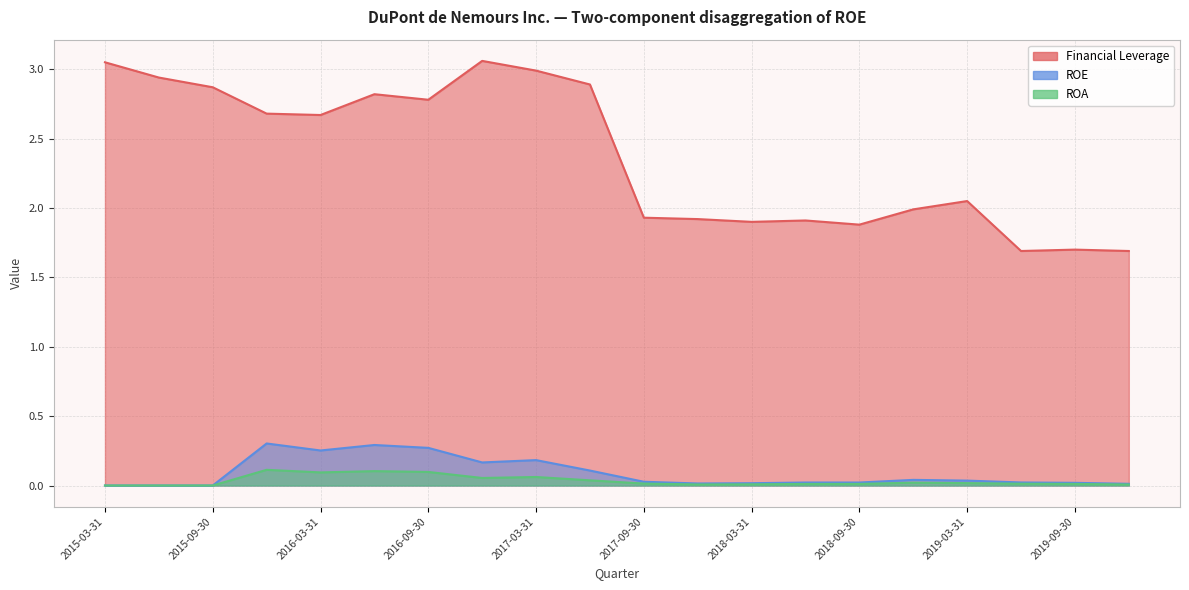

True or false: ROA and Financial Leverage intersect in this chart.

False